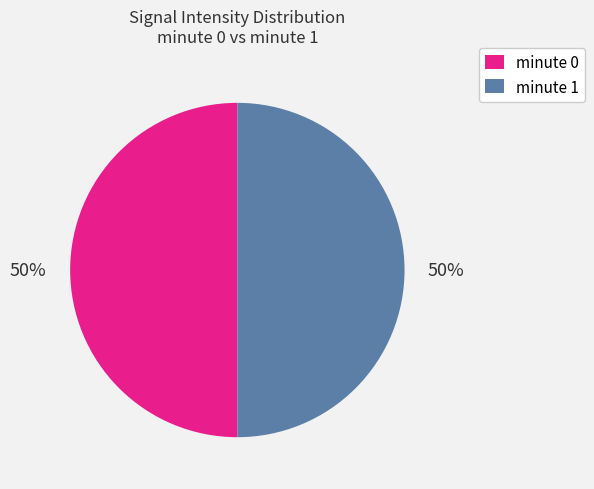

To the nearest percent, what is the average slice percentage?

50%